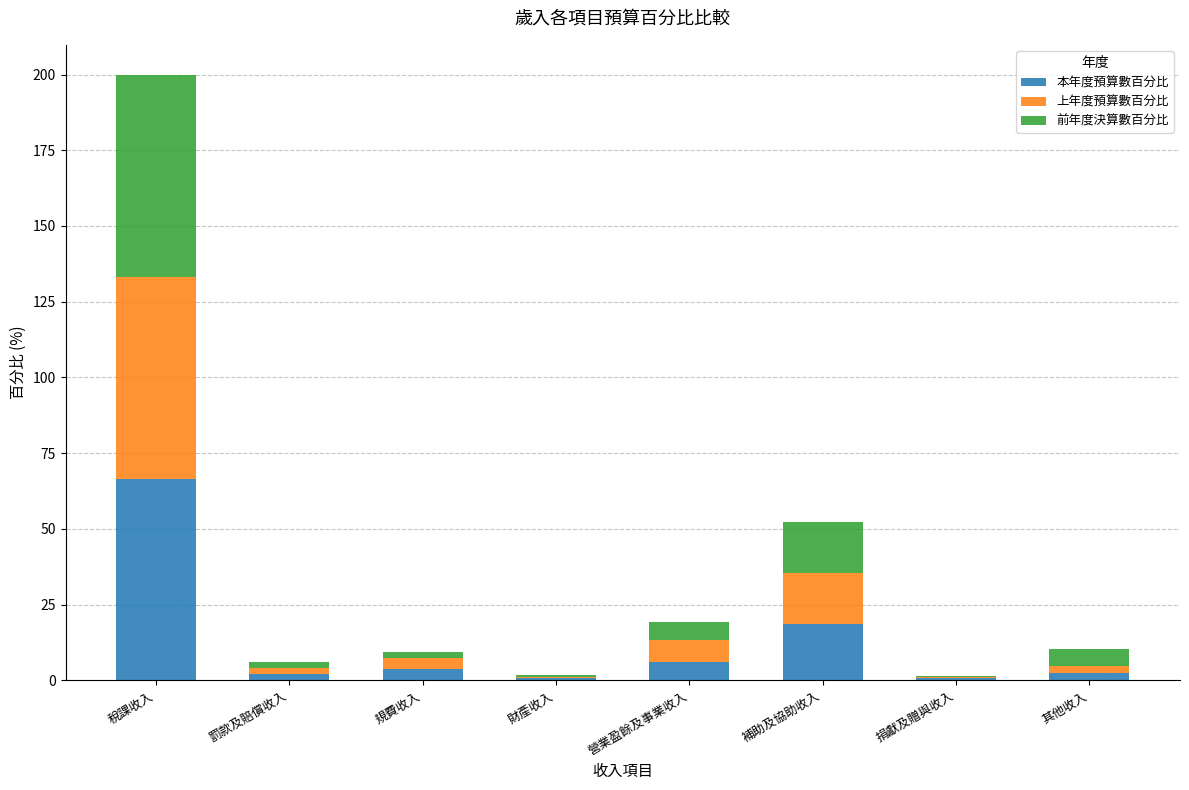

How many series are shown in this chart?

3